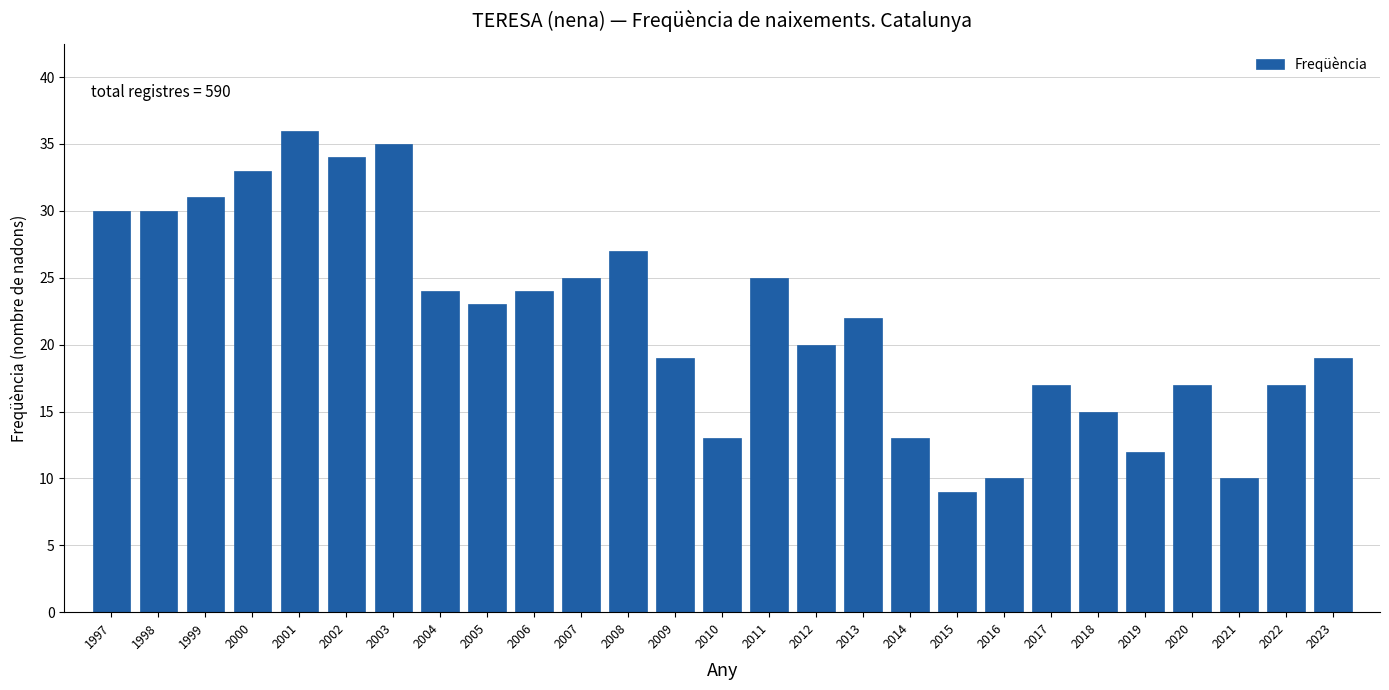

Reading left to right, transcribe all the data shown in this chart.

30	30	31	33	36	34	35	24	23	24	25	27	19	13	25	20	22	13	9	10	17	15	12	17	10	17	19